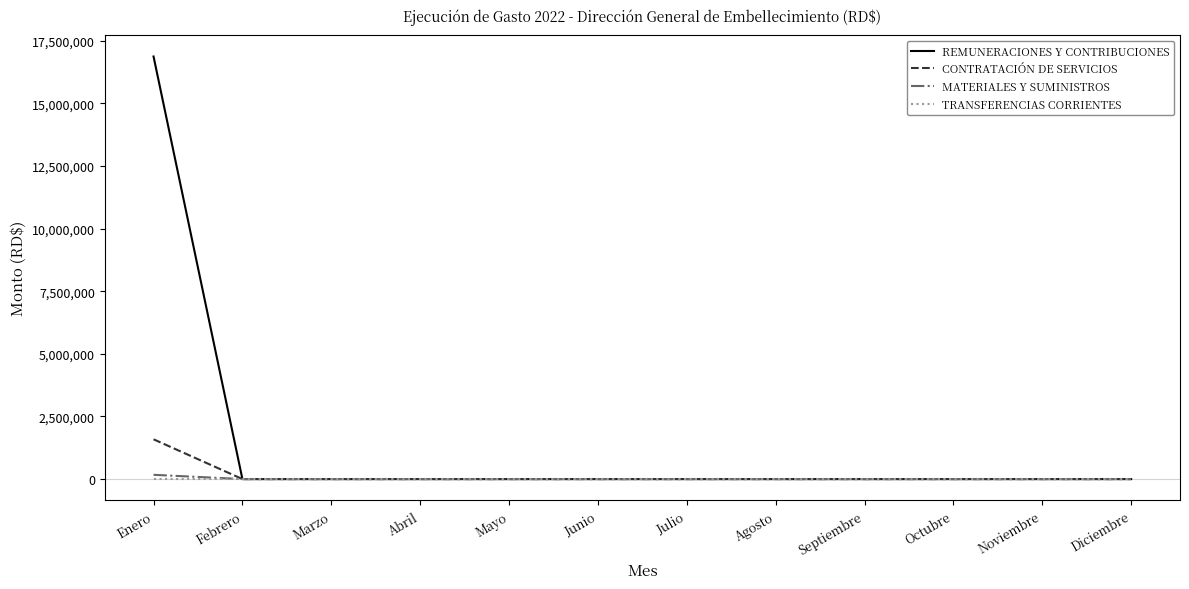

How many lines are shown in the chart?

4